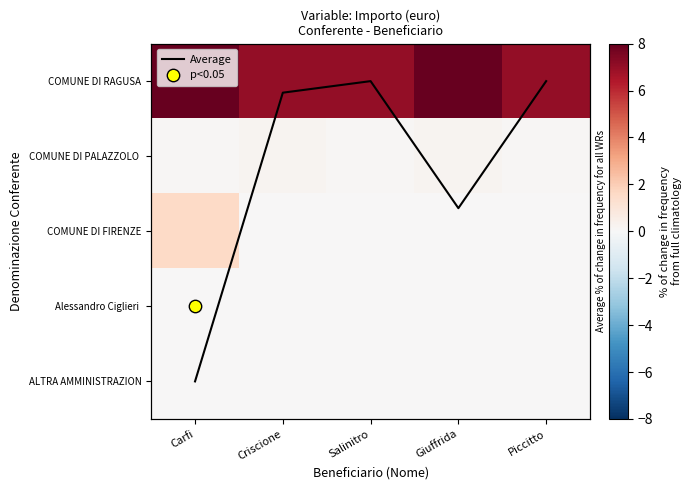

At how many categories does at least one series exceed 0?

5